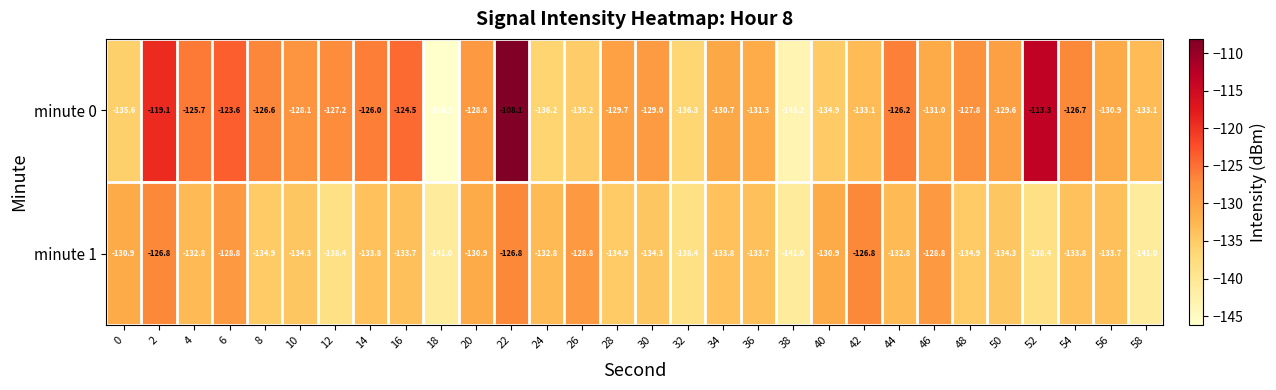

How many values in the minute 0 series exceed -129?

14